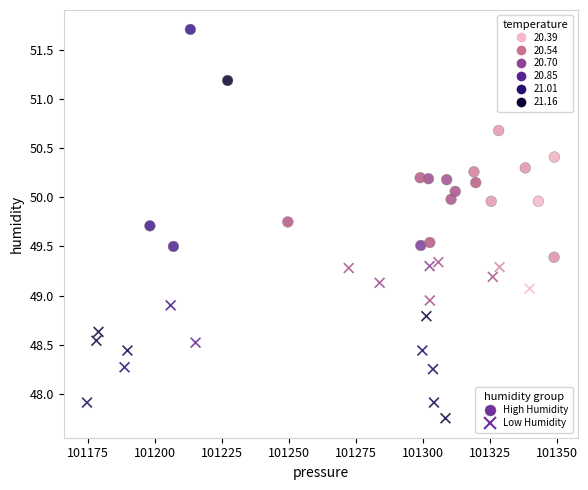

Which series has the widest spread of Y values?

High Humidity